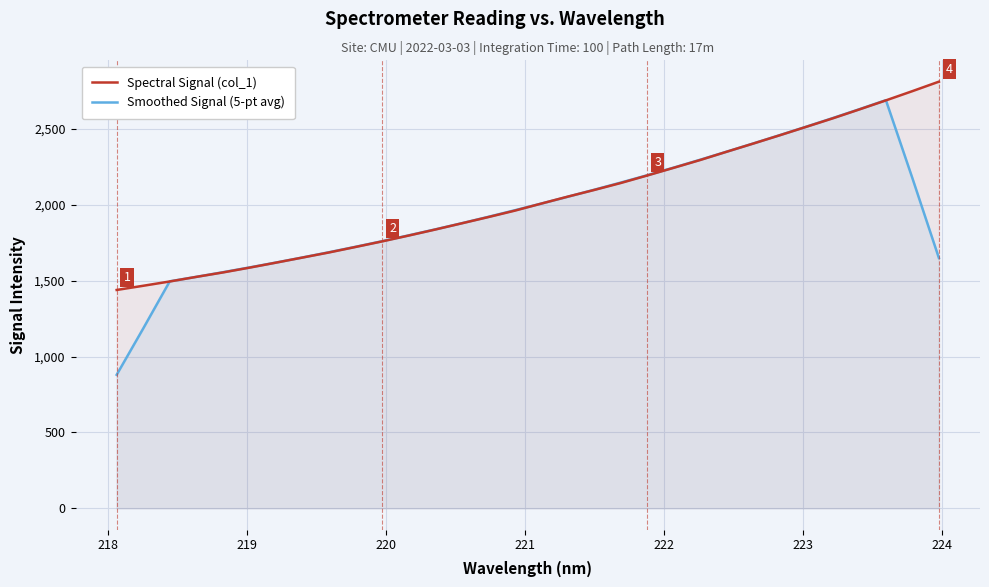

Which series has the largest range (max minus min)?

Smoothed Signal (5-pt avg)